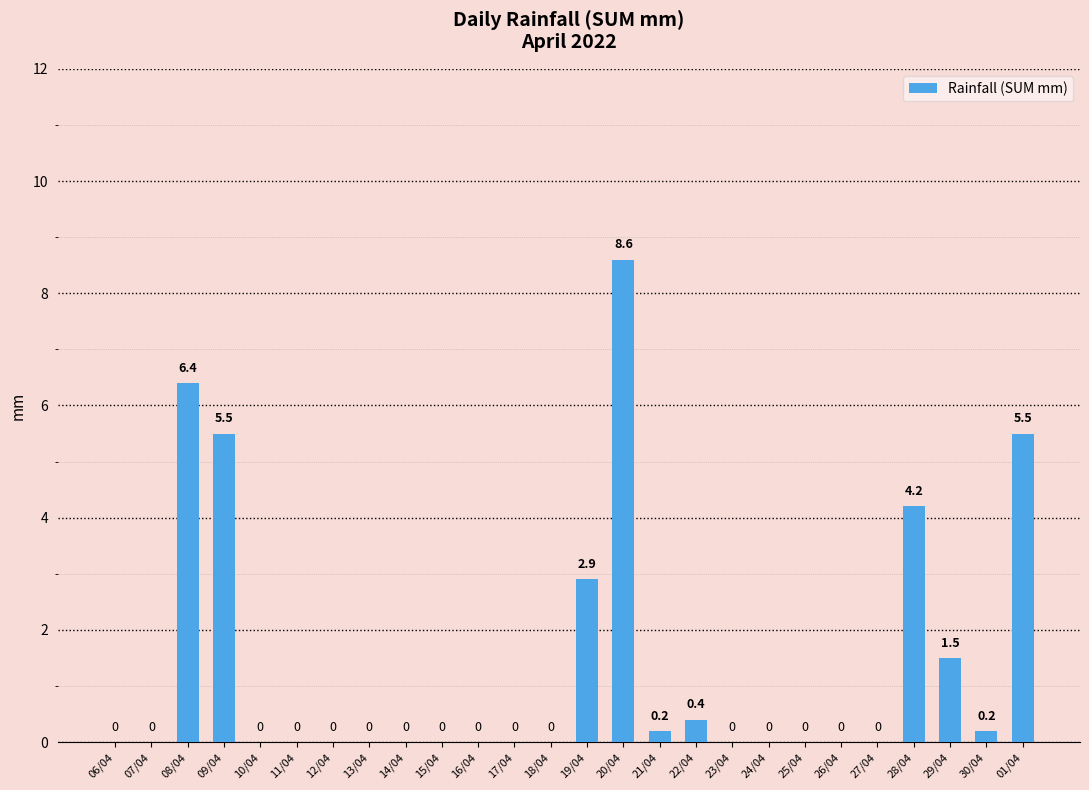

Between 01/04 and 21/04, which is larger?

01/04